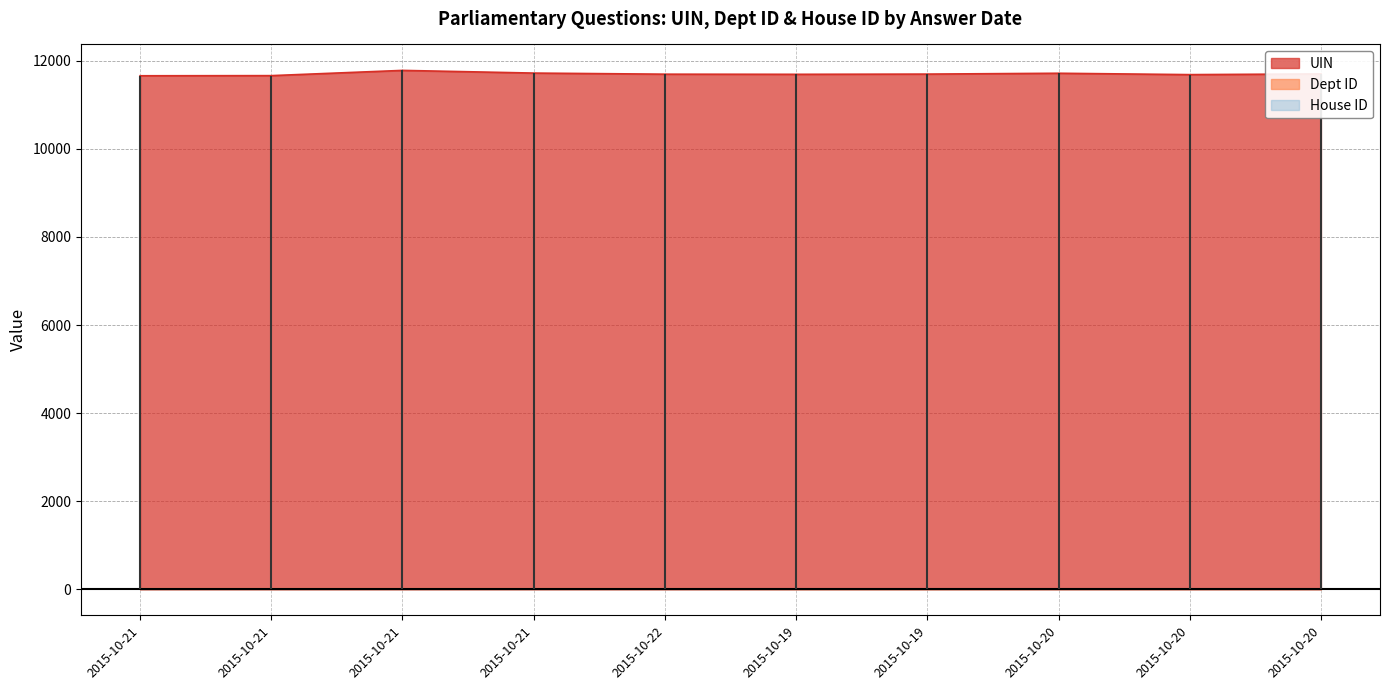

True or false: Dept ID has a value of 20 at 2015-10-21.

False